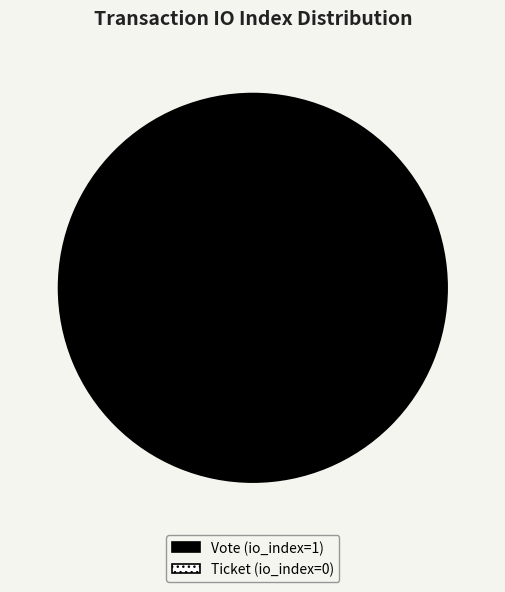

Which has a higher value, Ticket (io_index=0) or Vote (io_index=1)?

Vote (io_index=1)